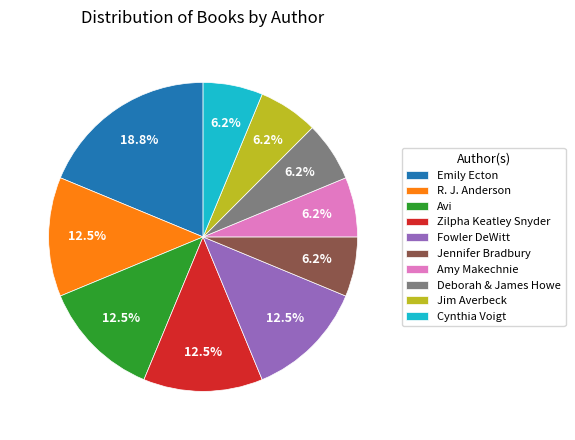

Does Amy Makechnie account for over 50% of the chart?

No